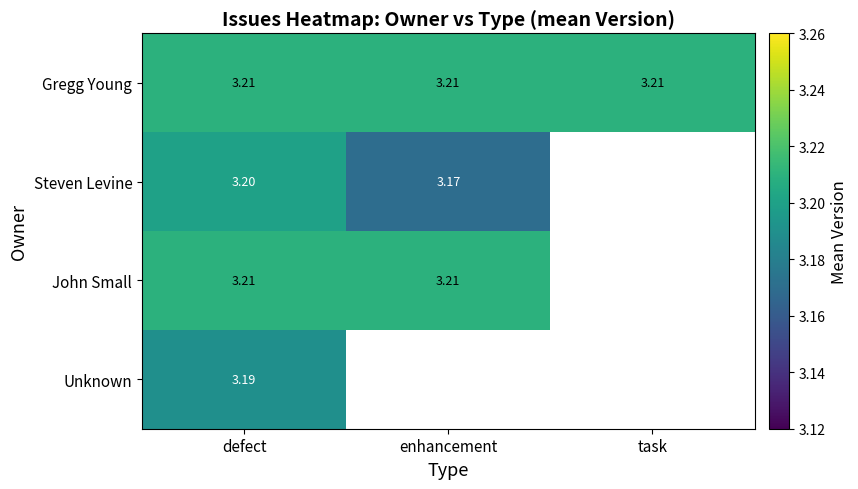

How many series are shown in this chart?

4